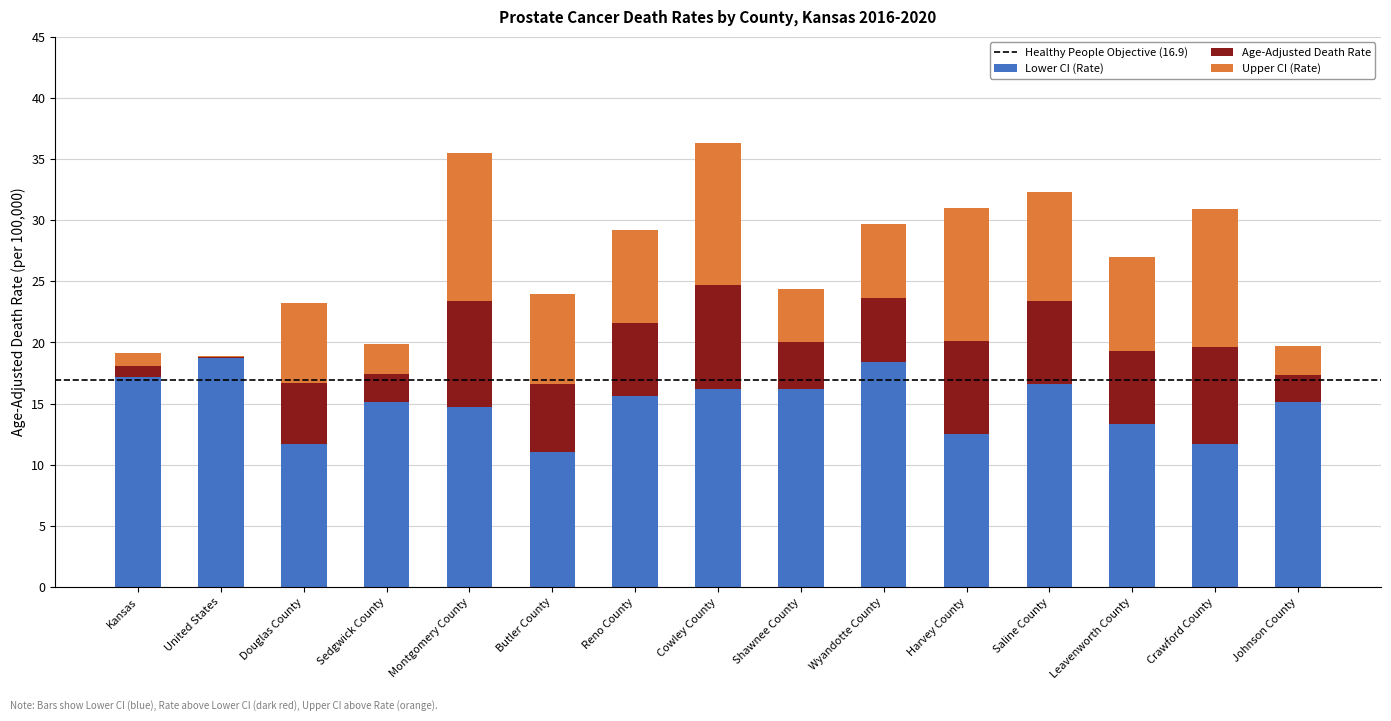

What is the maximum value for Lower CI (Rate)?

18.7